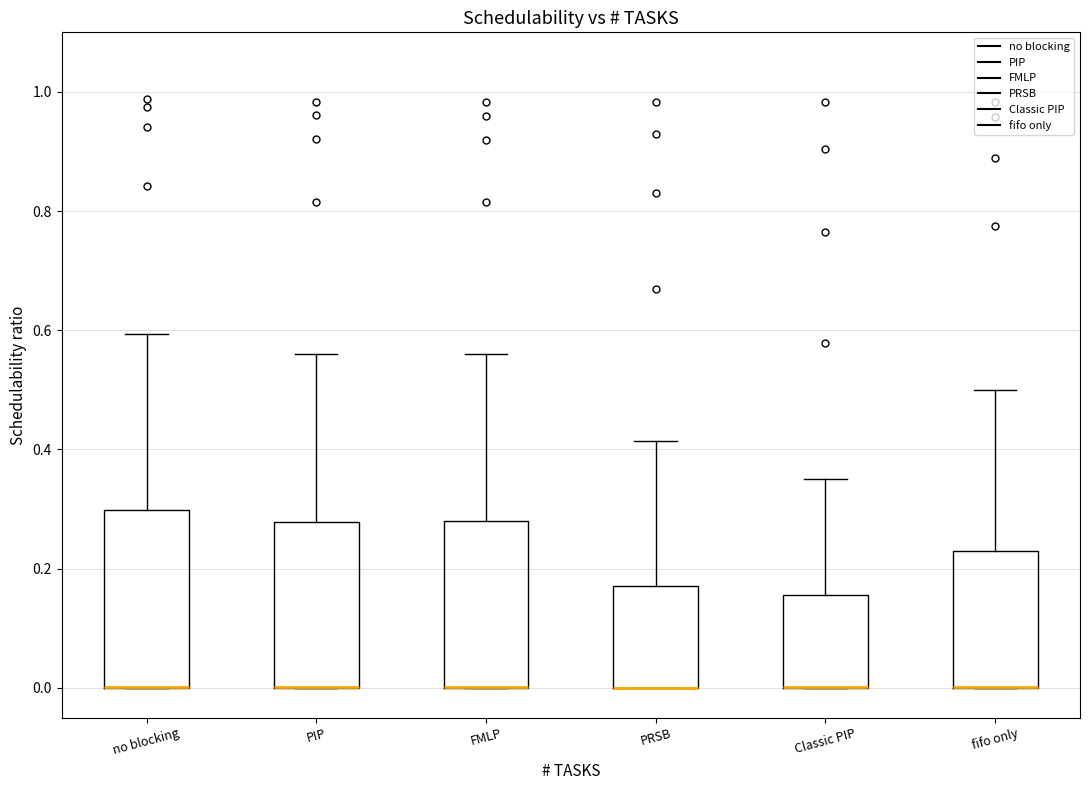

Reading left to right, read every box against the y-axis: the position of its median line, the range the box covers, and the ends of its whiskers. The values are not printed on the chart, so give them approximately, as read against the axis.

no blocking: median 0.00 (drawn on the box's lower edge), box 0.00 to 0.30, whiskers 0.00 to 0.60
PIP: median 0.00 (drawn on the box's lower edge), box 0.00 to 0.28, whiskers 0.00 to 0.56
FMLP: median 0.00 (drawn on the box's lower edge), box 0.00 to 0.28, whiskers 0.00 to 0.56
PRSB: median 0.00 (drawn on the box's lower edge), box 0.00 to 0.18, whiskers 0.00 to 0.42
Classic PIP: median 0.00 (drawn on the box's lower edge), box 0.00 to 0.16, whiskers 0.00 to 0.36
fifo only: median 0.00 (drawn on the box's lower edge), box 0.00 to 0.22, whiskers 0.00 to 0.50